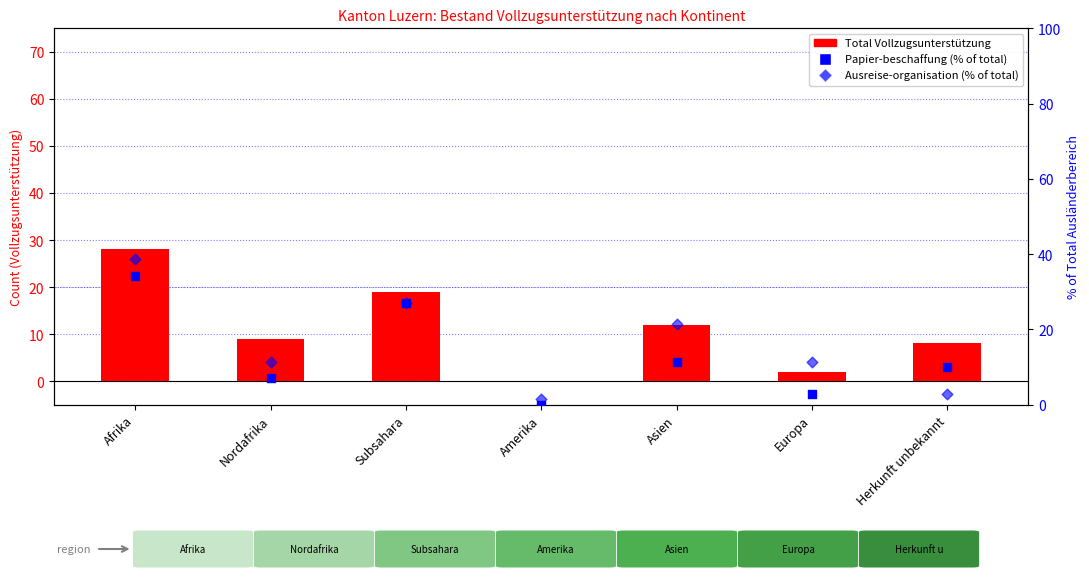

Which series contains the highest Y value?

Ausreise-organisation